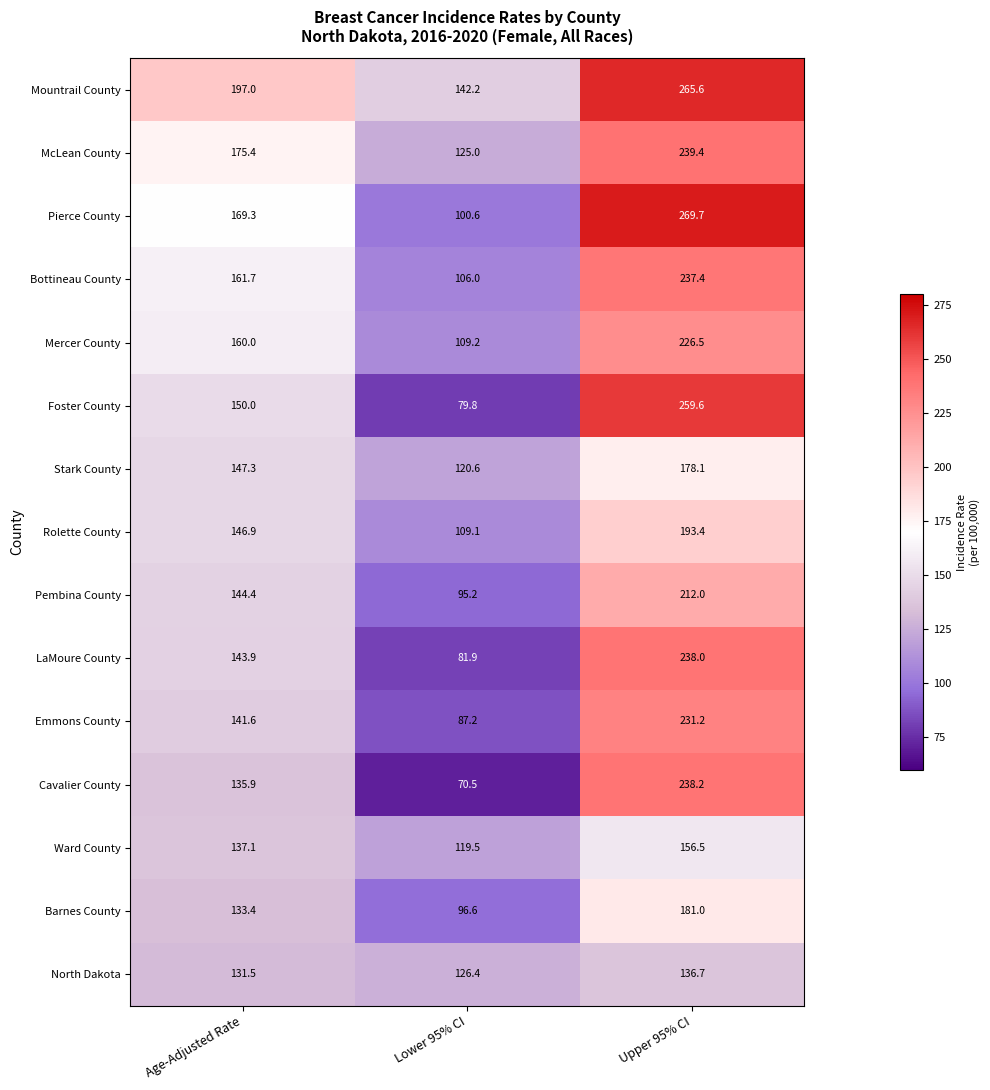

What is the difference between the maximum and minimum values in the Mountrail County series?

123.4